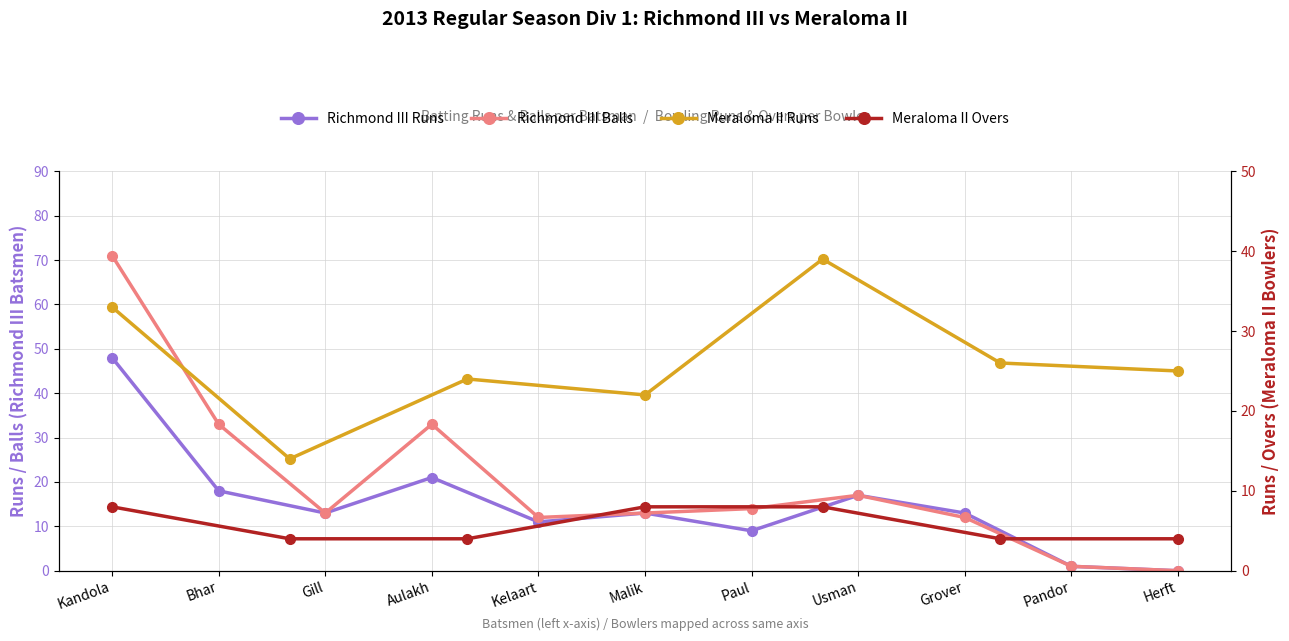

Which category has the highest value in the Richmond III Balls series?

Kandola